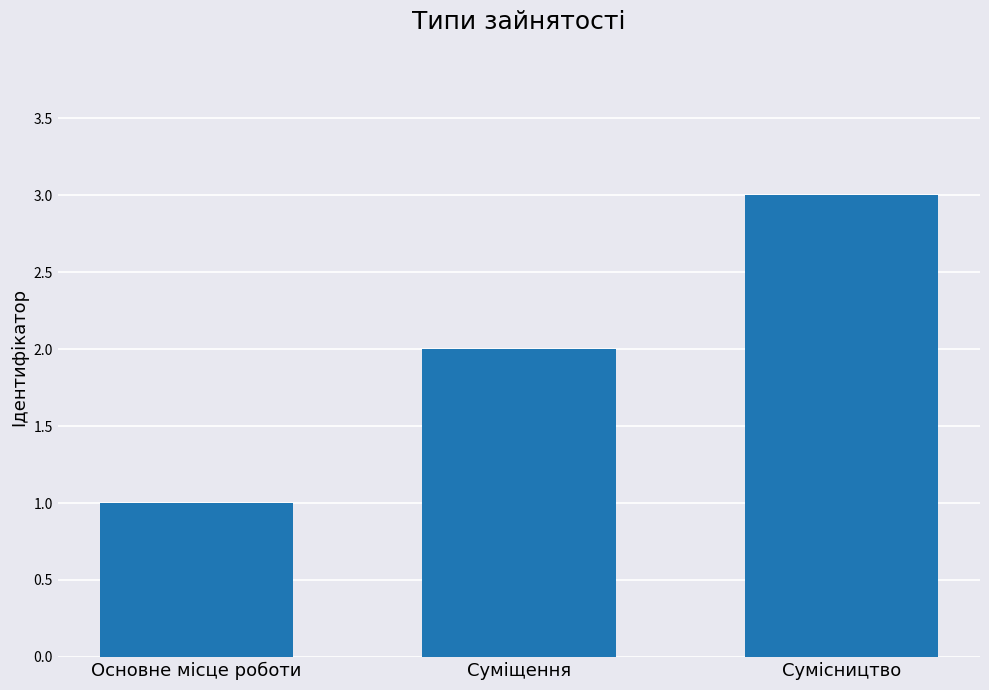

Which label corresponds to the largest value in the chart?

Сумісництво